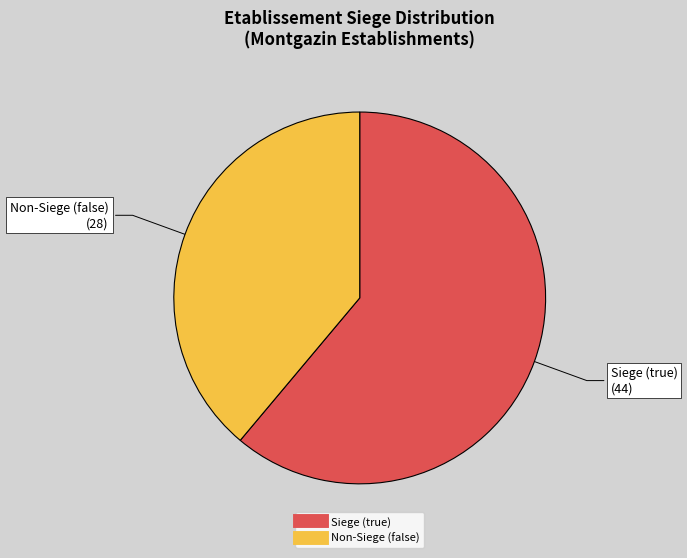

How many slices are in this pie chart?

2